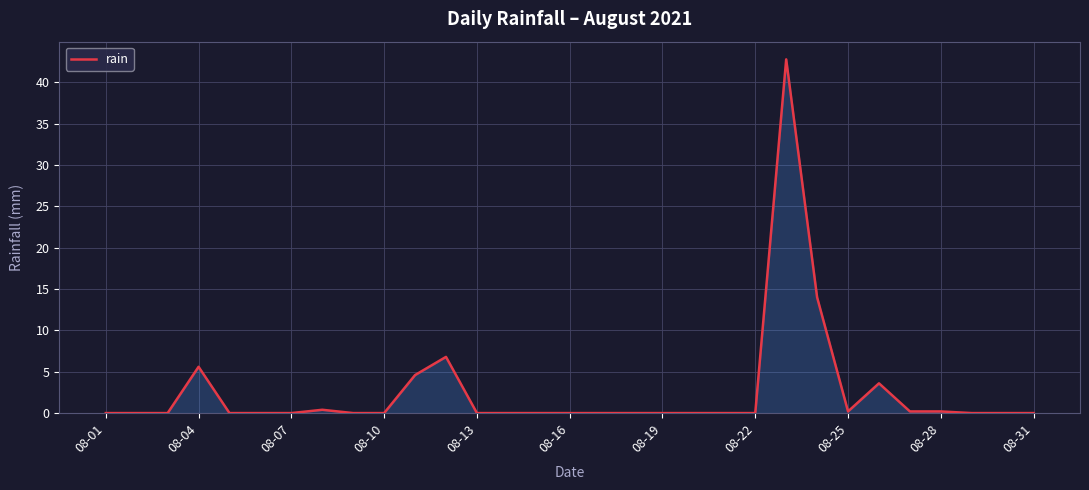

What is the maximum value shown in the chart?

42.8